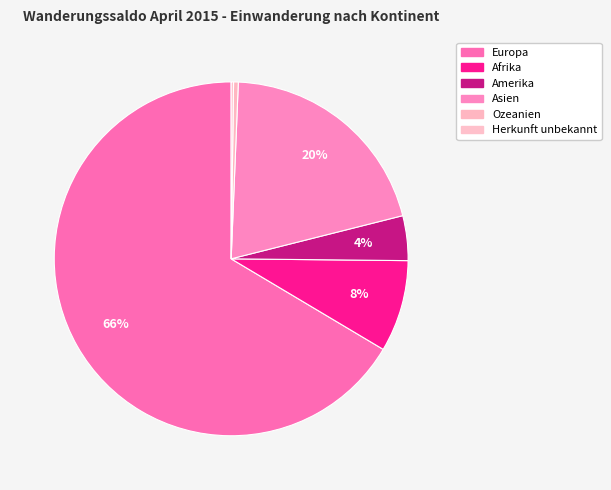

Does Europa represent more than half of the total?

Yes